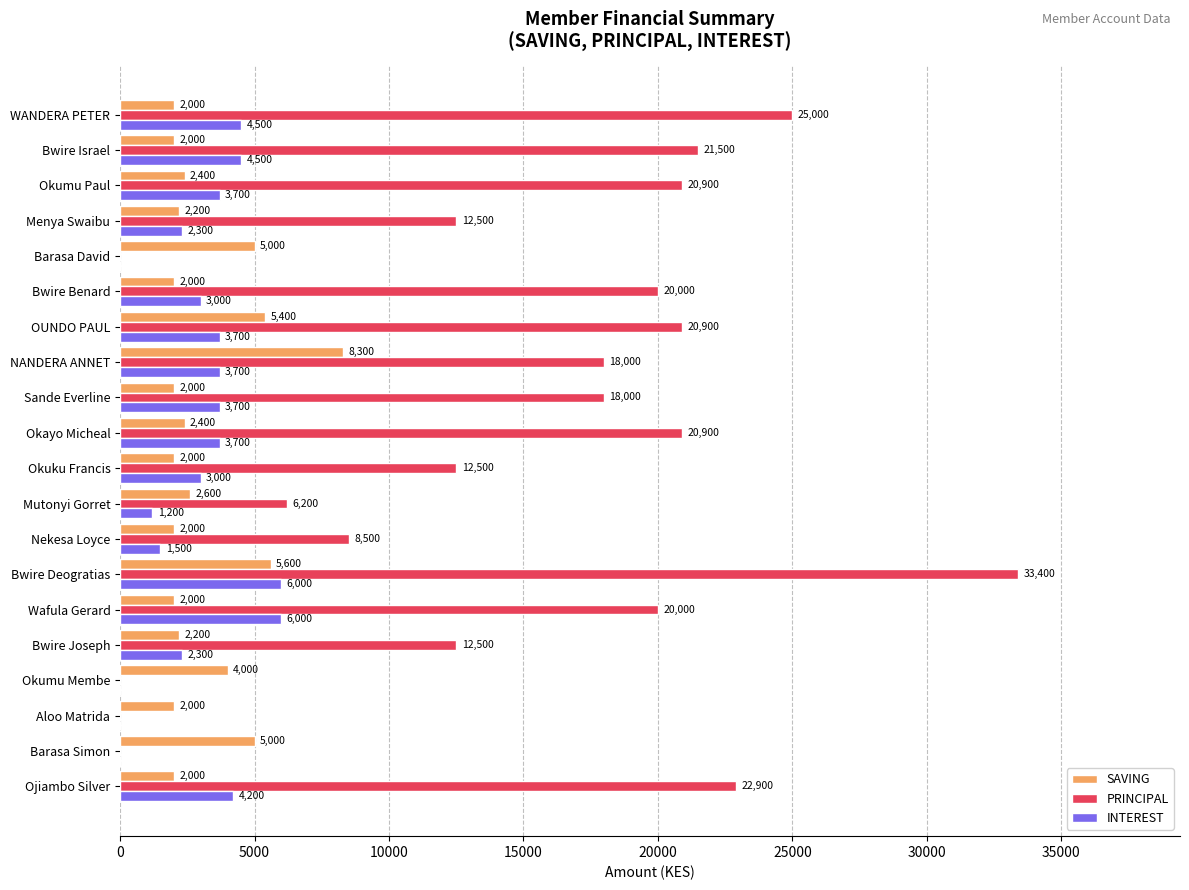

What is the average value of the PRINCIPAL series?

14685